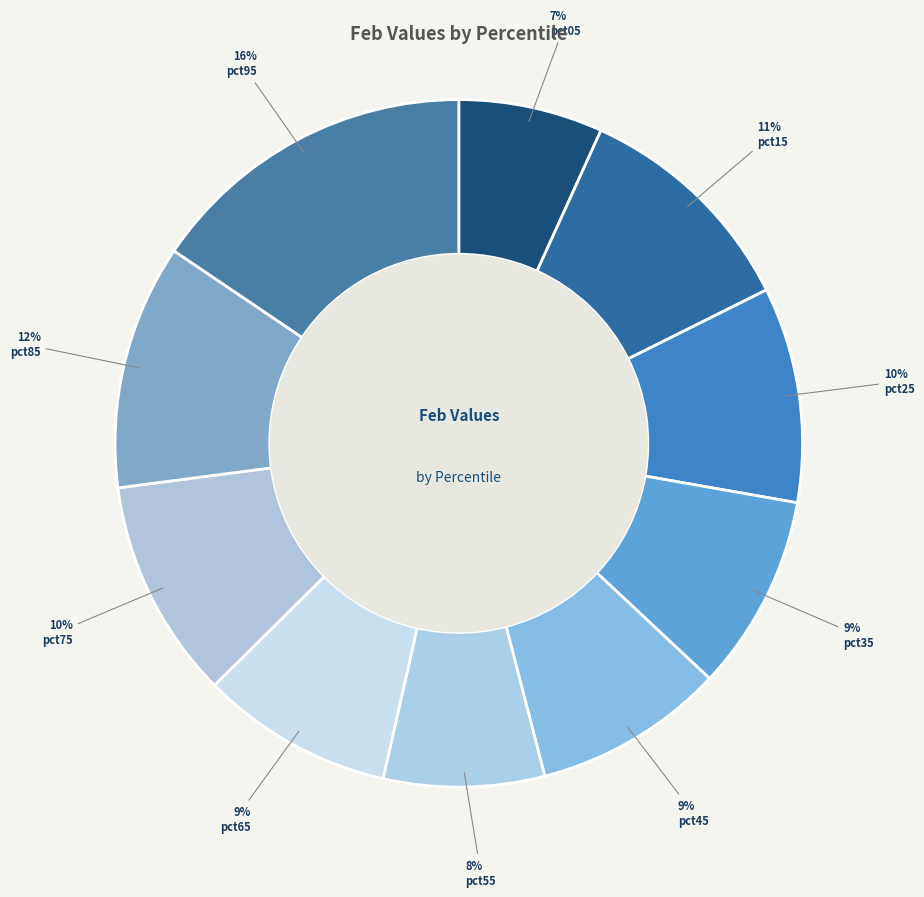

Is the sum of pct95 and pct75 greater than half?

No